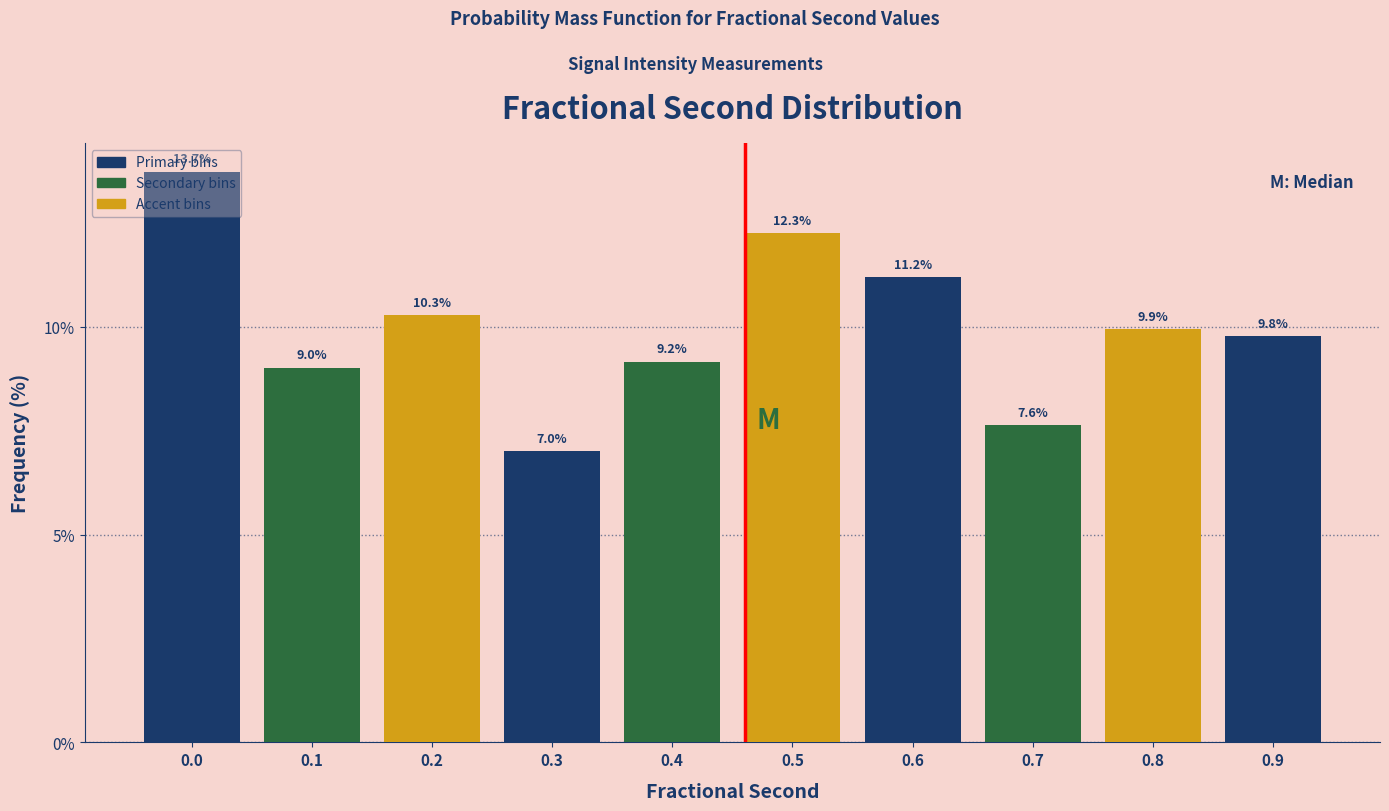

What is the maximum value shown in the chart?

13.7